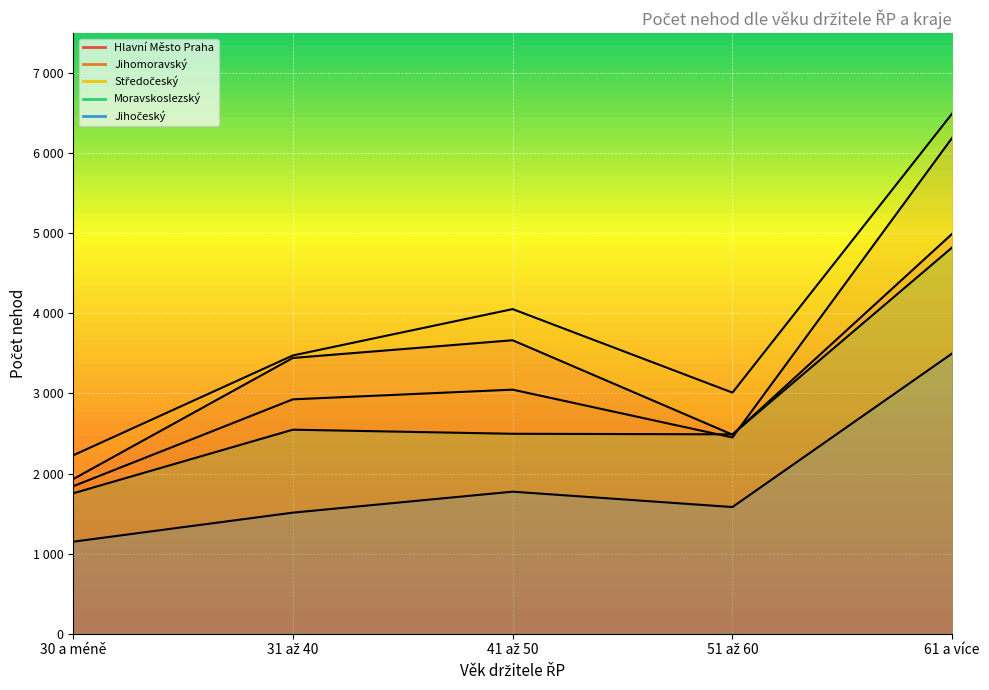

Reading left to right, transcribe all the data shown in this chart.

Hlavní Město Praha: 30 a méně=1930	31 až 40=3444	41 až 50=3665	51 až 60=2486	61 a více=4995
Jihomoravský: 30 a méně=1841	31 až 40=2927	41 až 50=3048	51 až 60=2451	61 a více=6194
Středočeský: 30 a méně=2227	31 až 40=3475	41 až 50=4054	51 až 60=3011	61 a více=6497
Moravskoslezský: 30 a méně=1753	31 až 40=2548	41 až 50=2497	51 až 60=2490	61 a více=4825
Jihočeský: 30 a méně=1149	31 až 40=1512	41 až 50=1774	51 až 60=1582	61 a více=3501